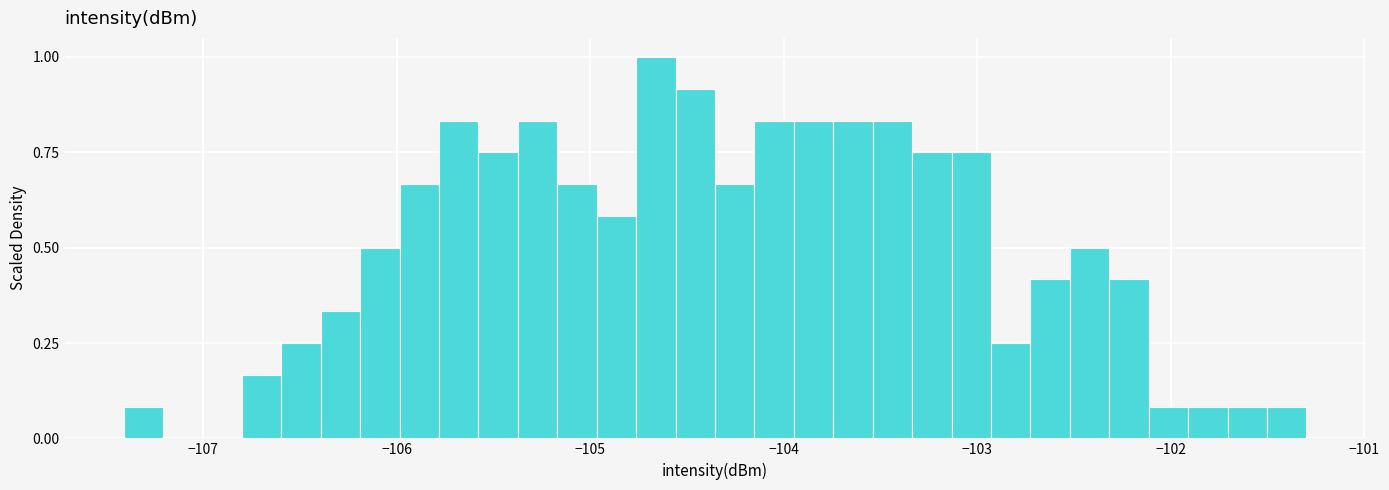

Around what value on the x-axis is the tallest bar? Give the approximate position of its centre, as read against the axis.

-104.7